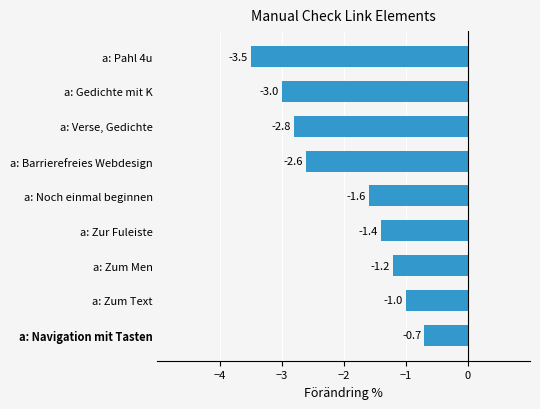

What is the greatest value displayed?

-0.7